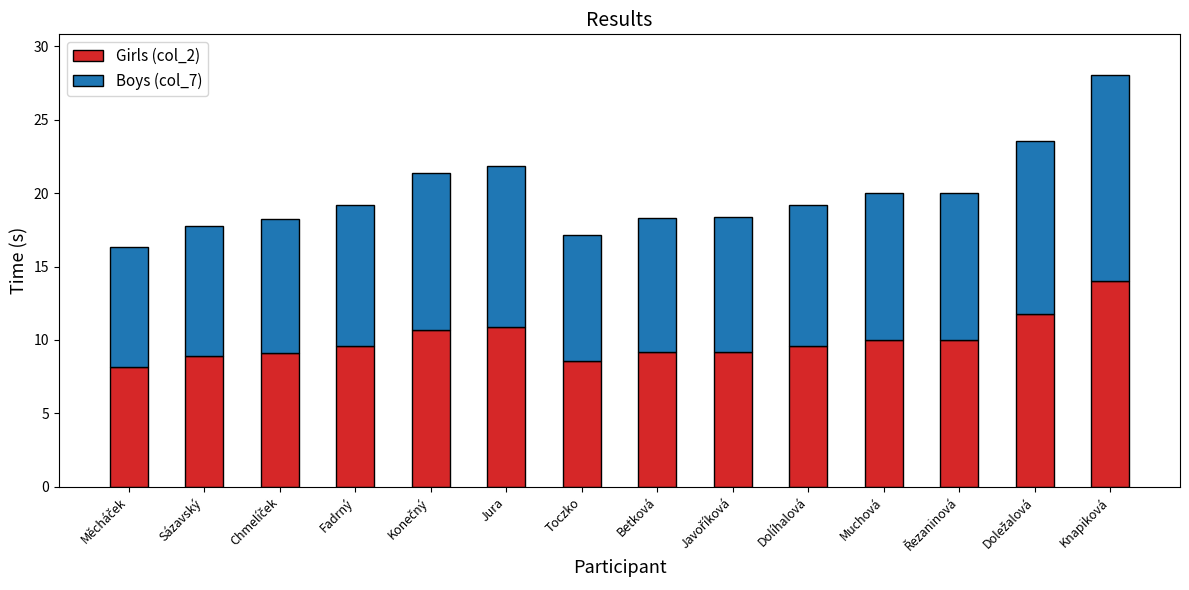

At which category is the sum across all series the highest?

Knapiková